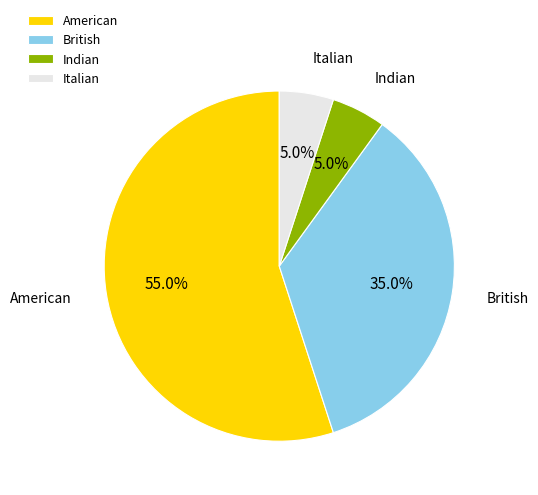

The Indian slice represents 5% of the pie. True or false?

True